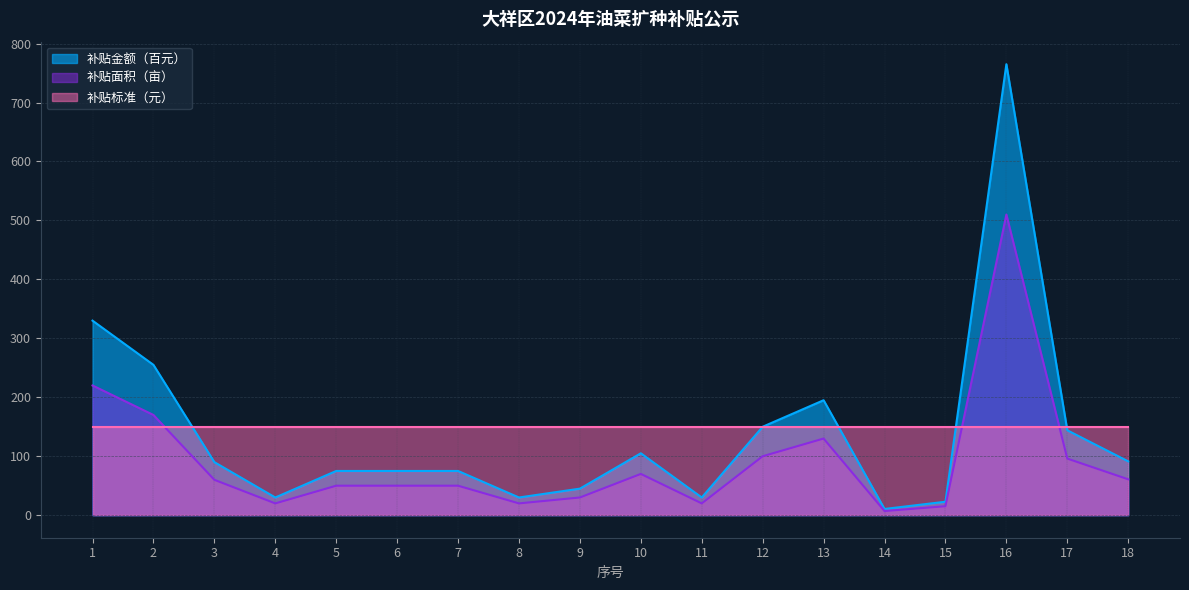

Where is 补贴金额（元） nearest to the value 258?

1